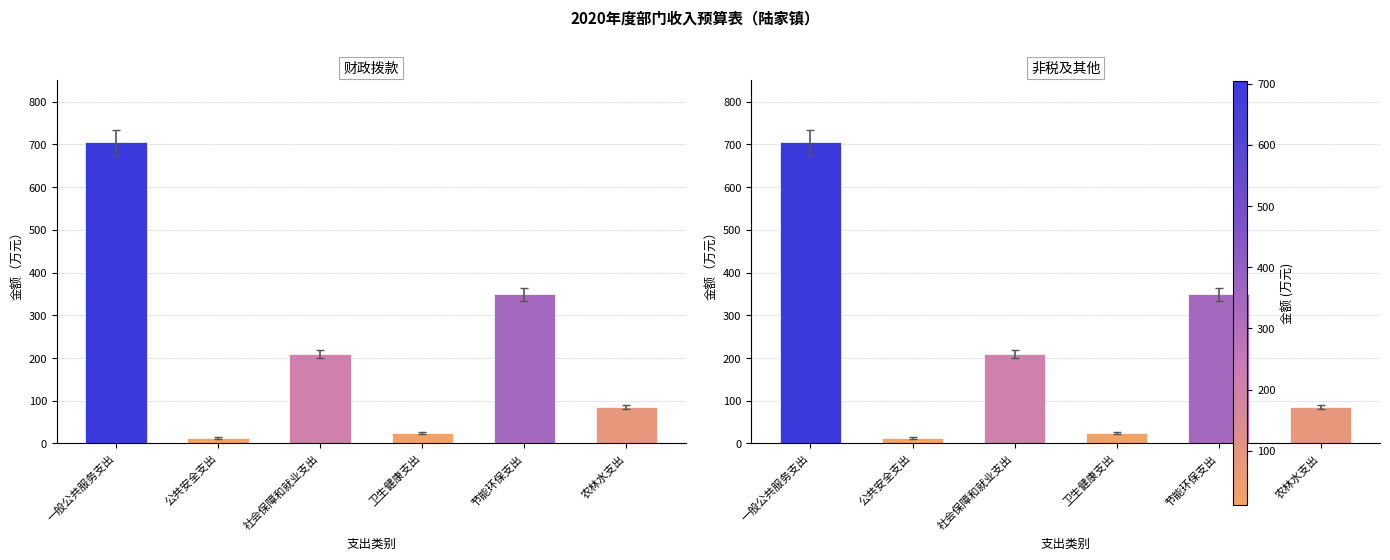

What position from the right is 农林水支出?

1